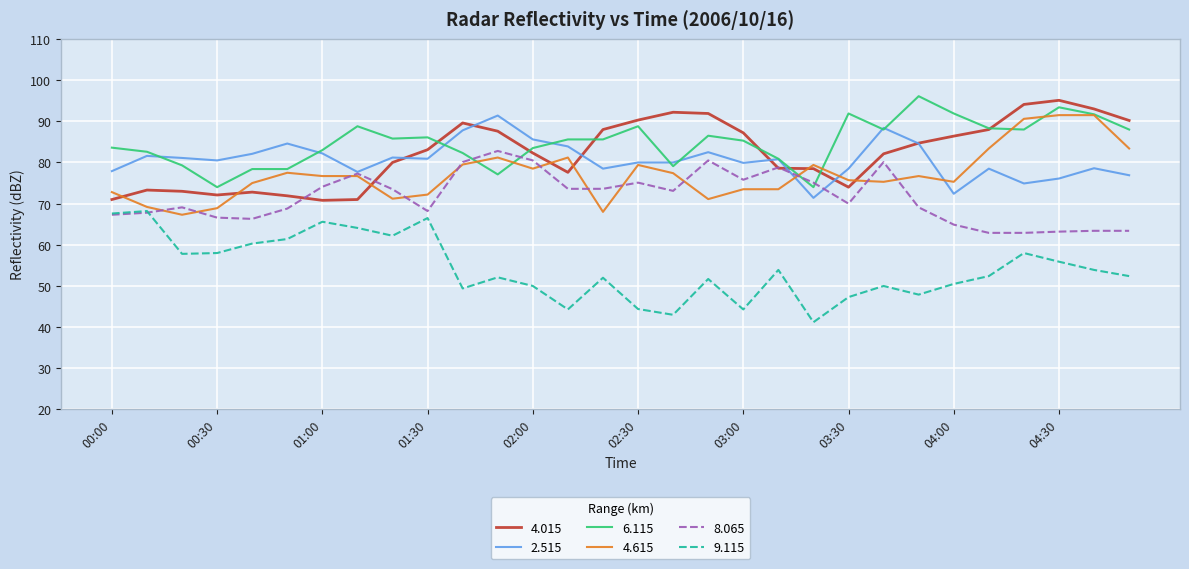

What is the smallest value displayed?

41.2